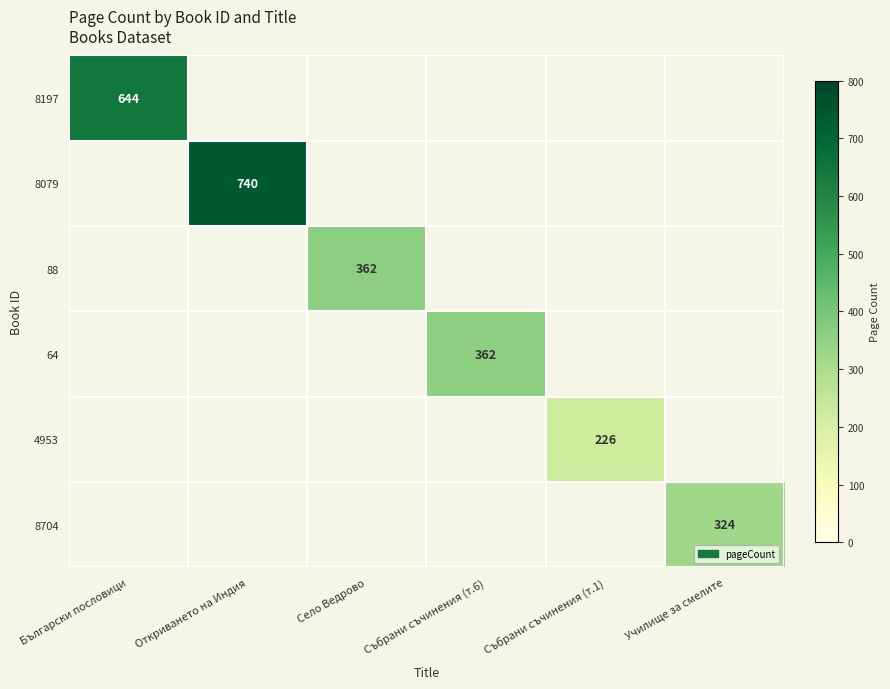

What is the maximum value shown in the chart?

740.0